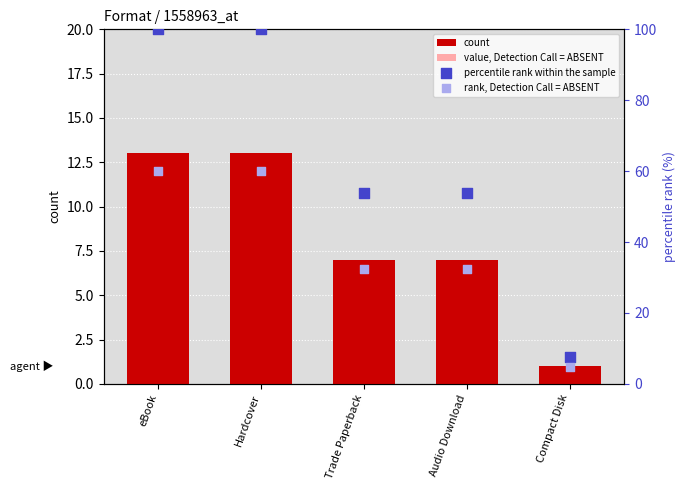

At how many categories does at least one series exceed 97?

2